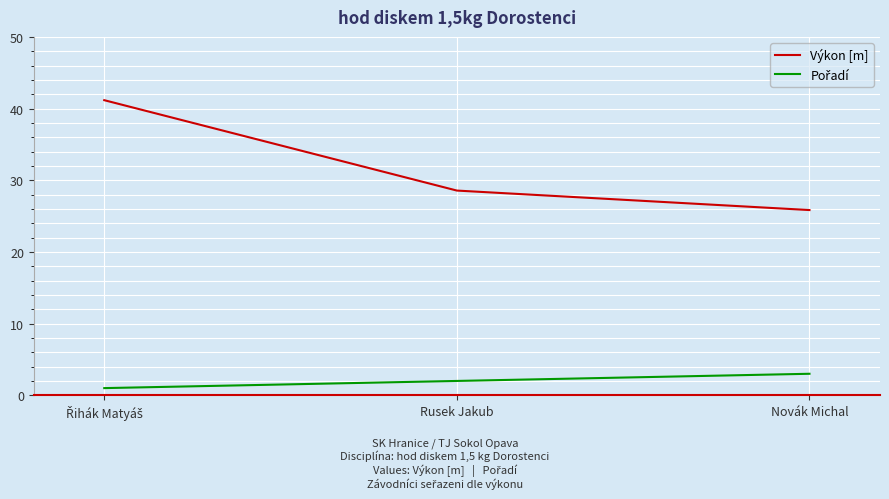

What is the difference between the maximum and minimum values in the Výkon [m] series?

15.3